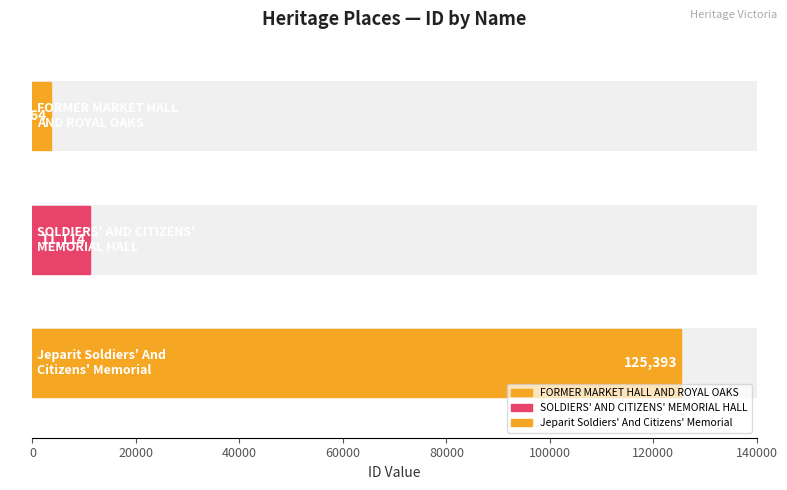

True or false: the data shows 19227 at SOLDIERS' AND CITIZENS'
MEMORIAL HALL.

False